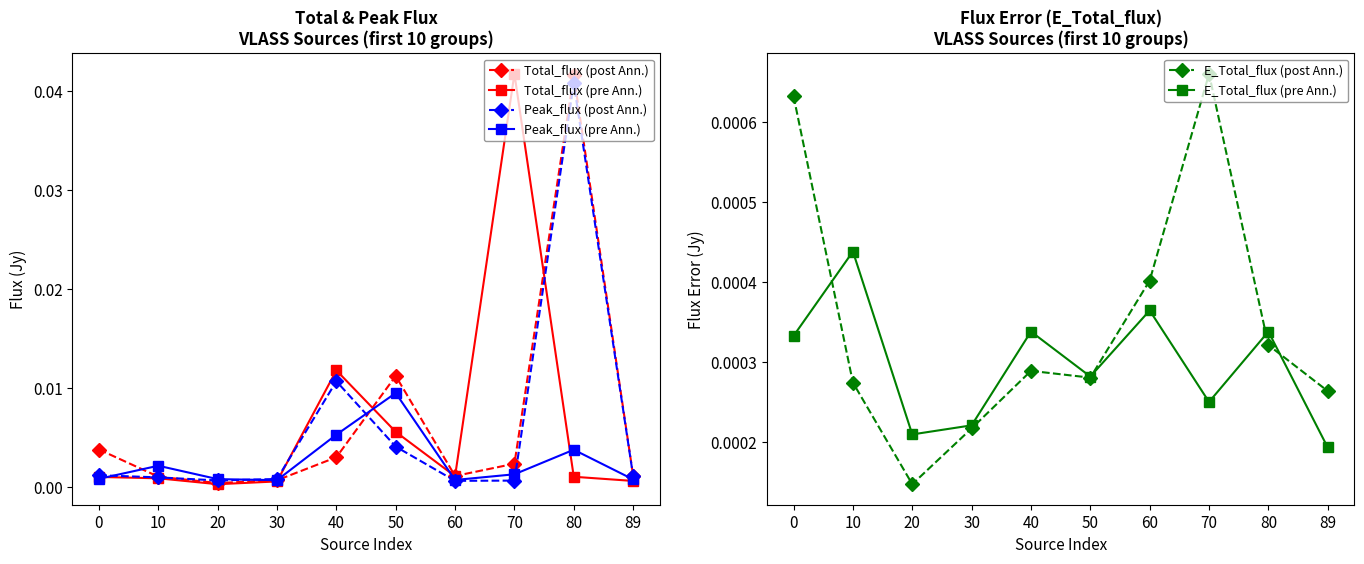

At which label is Total_flux (post Ann.) closest to 0?

20